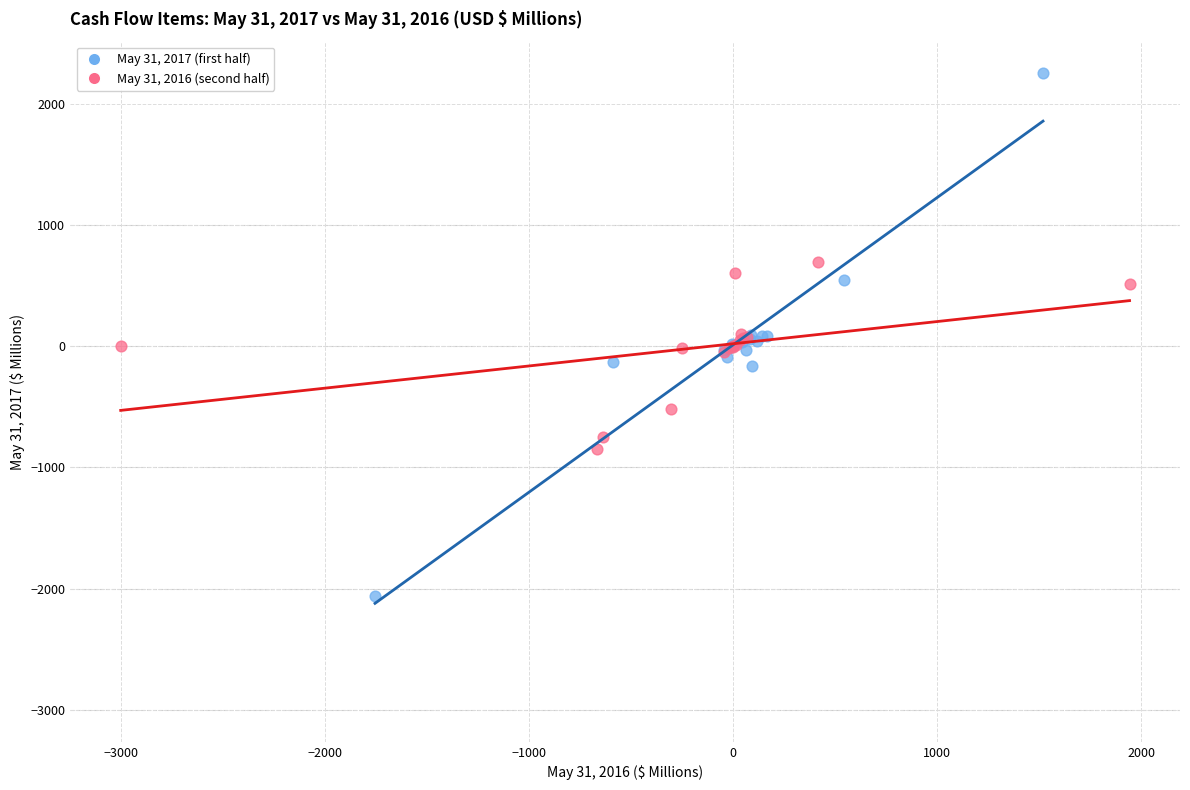

Which series has the largest Y range (max minus min)?

May 31, 2017 (first half)